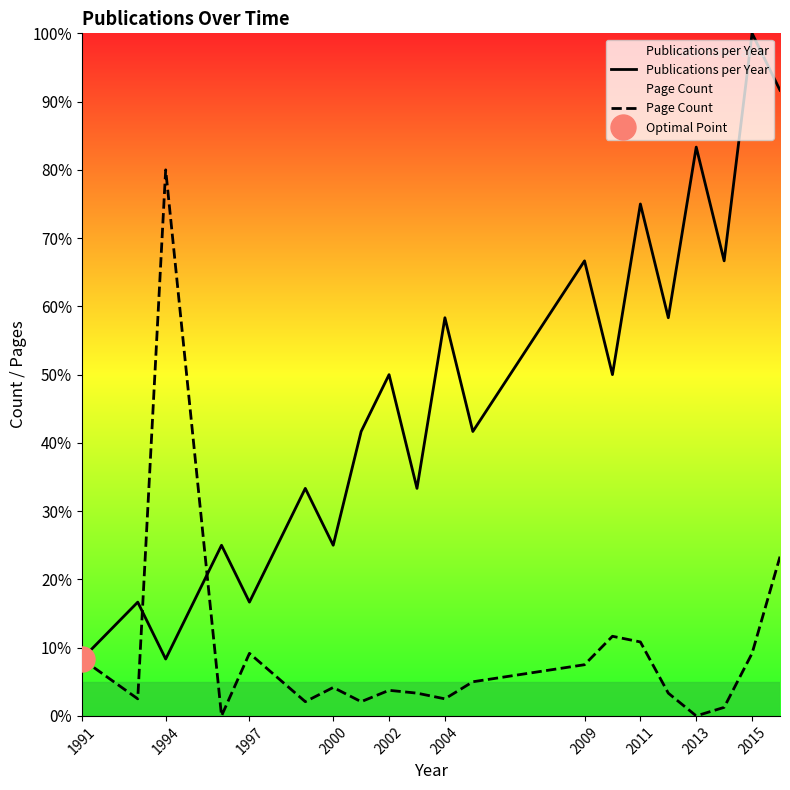

What is the minimum value for Publications per Year?

8.3